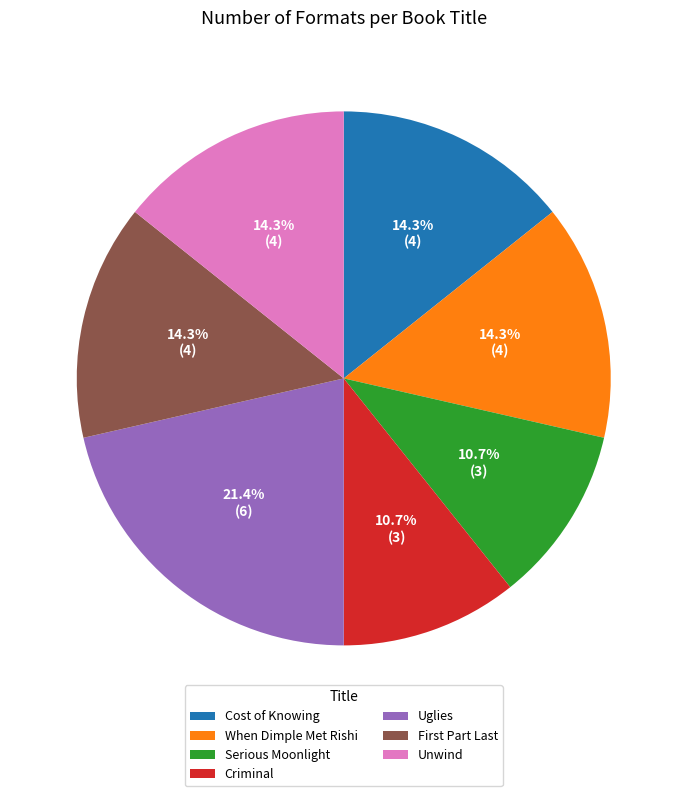

To the nearest percent, what is the average slice percentage?

14%